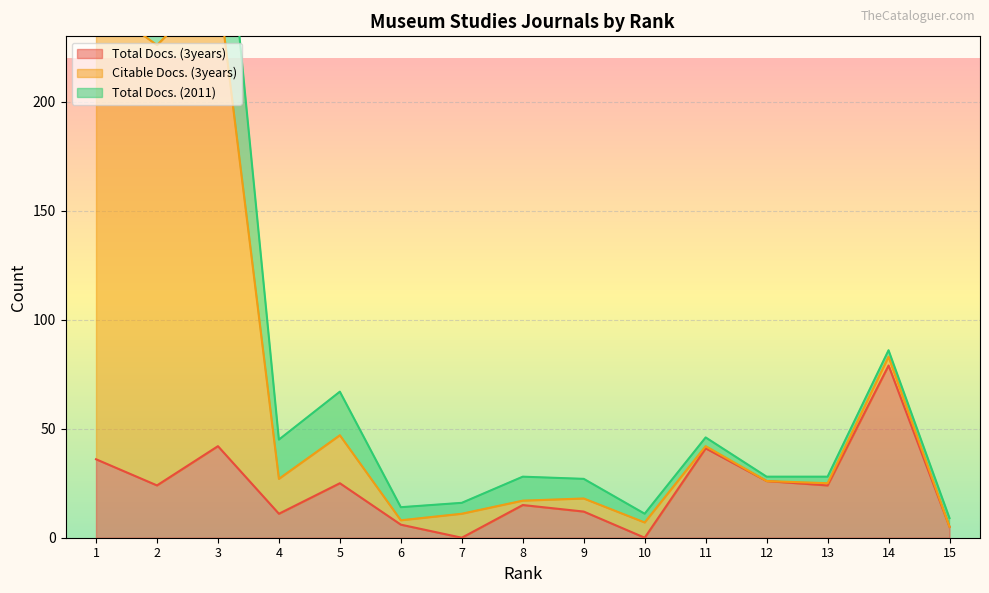

True or false: Citable Docs. (3years) and Total Docs. (3years) cross at least once.

False